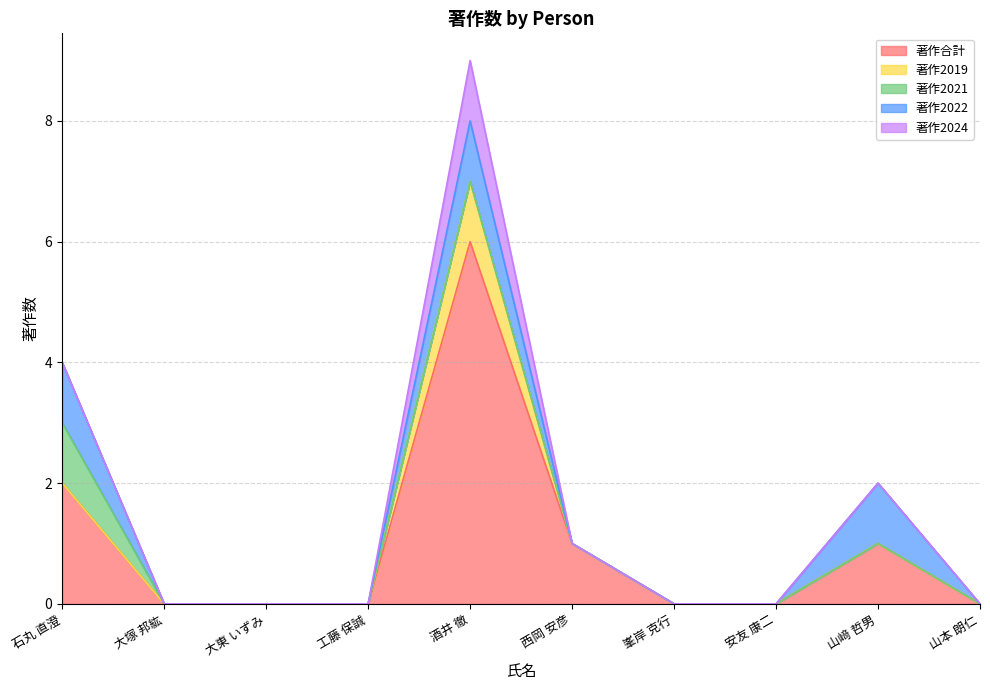

Is the value of 著作2022 at 酒井 徹 greater than the value of 著作2021 at 山本 朗仁?

Yes